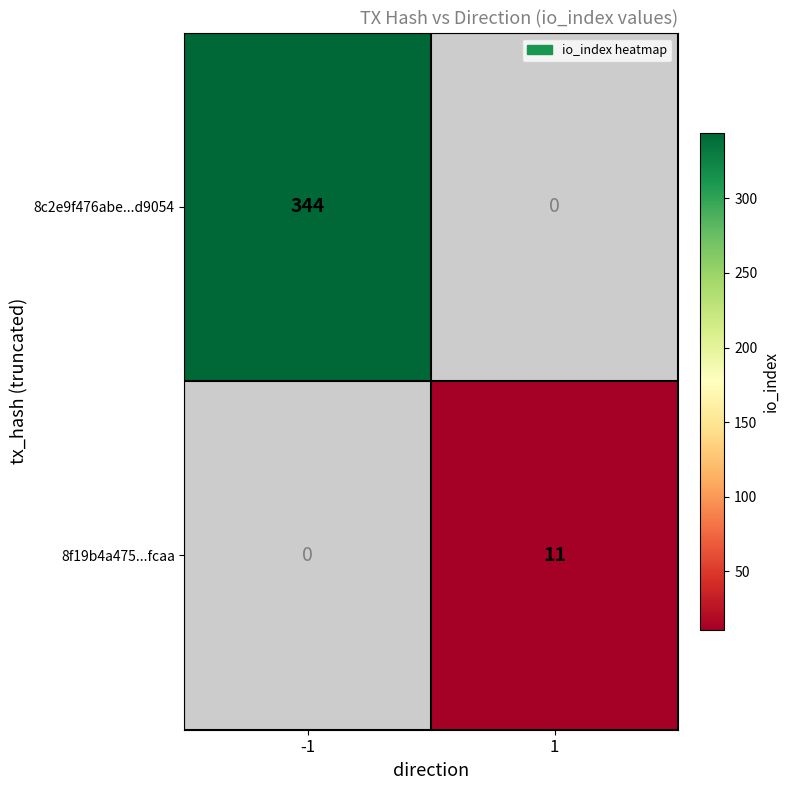

How many data points does each series have?

2